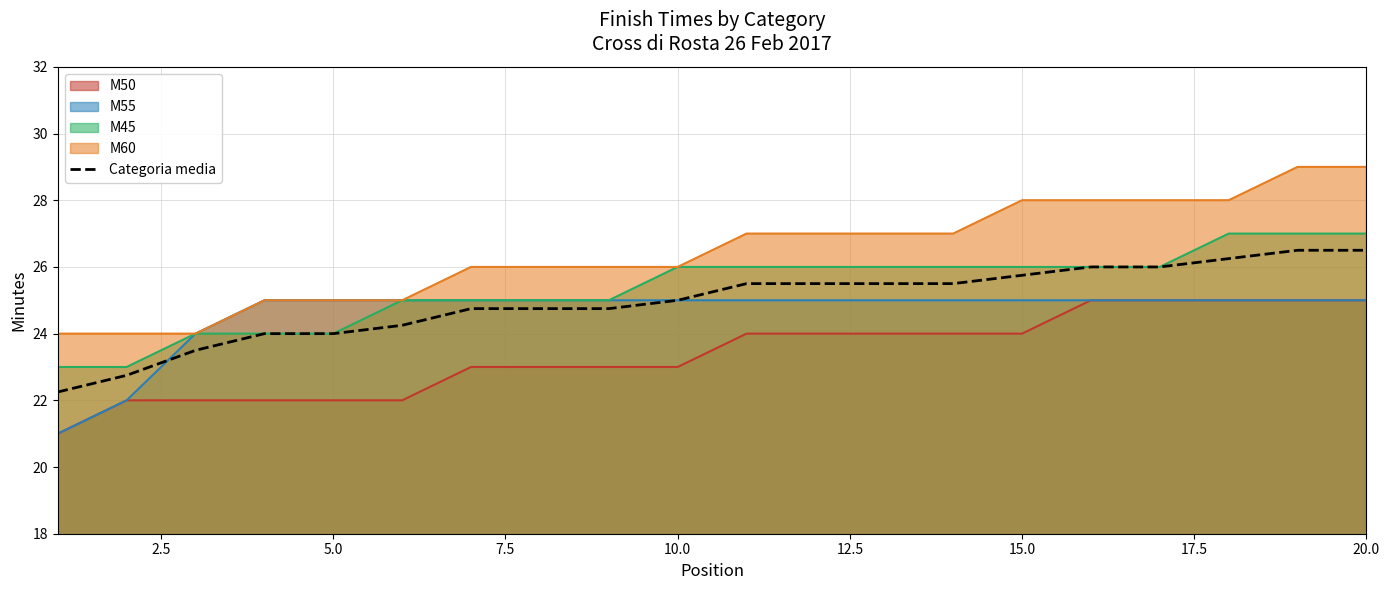

Count the number of data series in this chart.

5